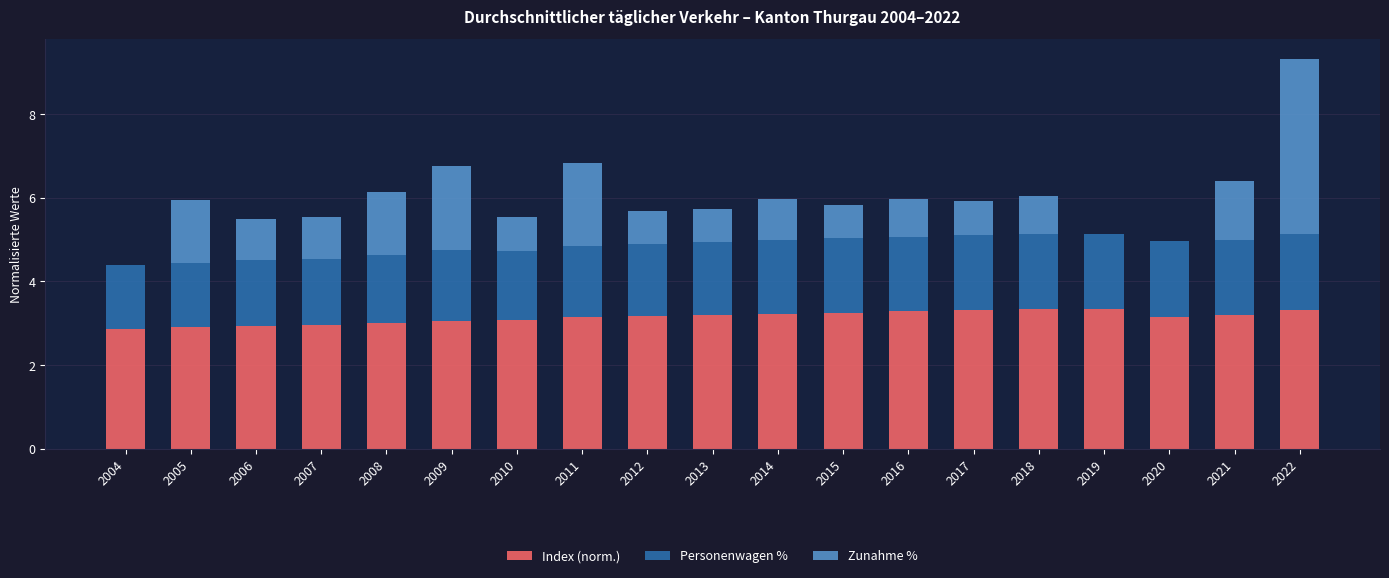

What are all the series names shown in the legend?

Index (norm.), Personenwagen %, Zunahme %